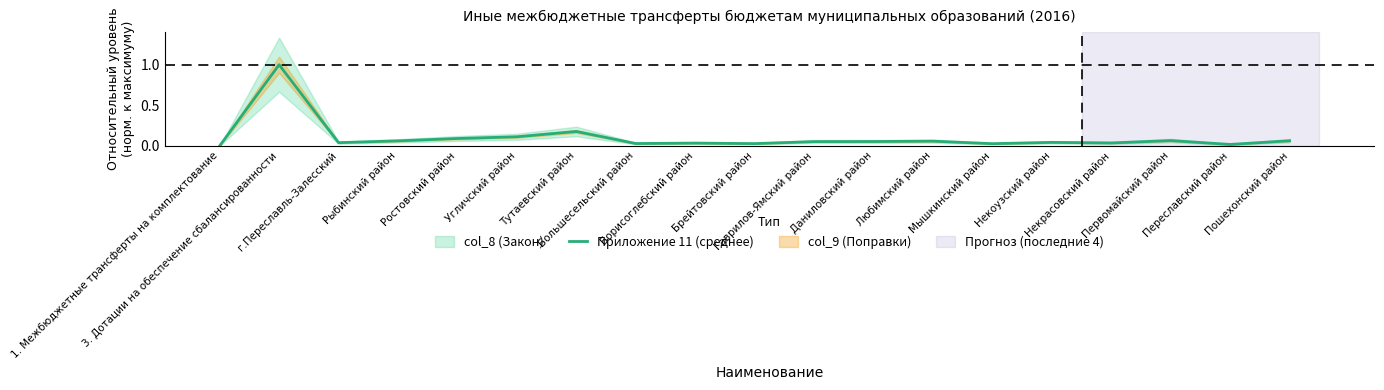

List the labels in order of value, smallest first.

1. Межбюджетные трансферты на комплектование, Переславский район, Мышкинский район, Брейтовский район, Большесельский район, Борисоглебский район, Некрасовский район, г.Переславль-Залесский, Некоузский район, Гаврилов-Ямский район, Даниловский район, Любимский район, Рыбинский район, Пошехонский район, Первомайский район, Ростовский район, Угличский район, Тутаевский район, 3. Дотации на обеспечение сбалансированности